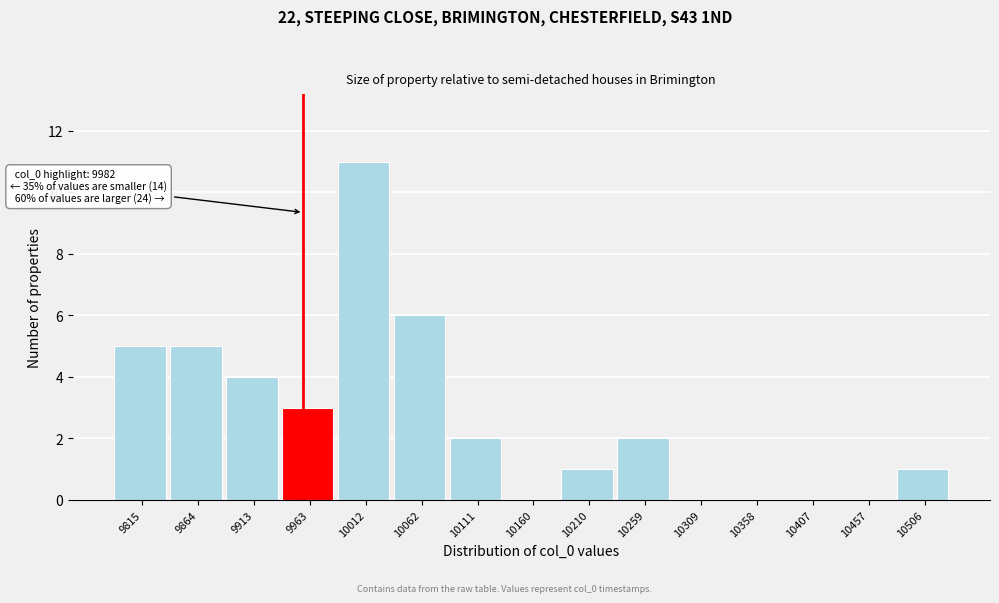

Reading left to right, extract all data points from this chart.

9815=5	9864=5	9913=4	9963=3	10012=11	10062=6	10111=2	10160=0	10210=1	10259=2	10309=0	10358=0	10407=0	10457=0	10506=1